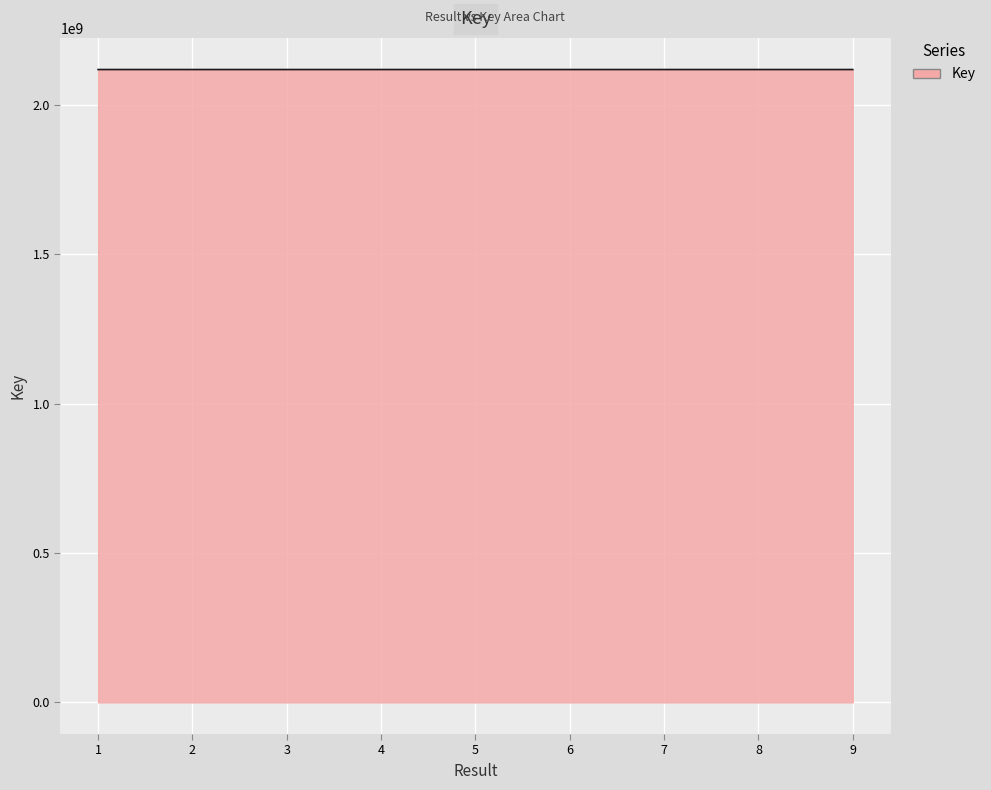

Is it true that the value at 6 is 2117884438?

True